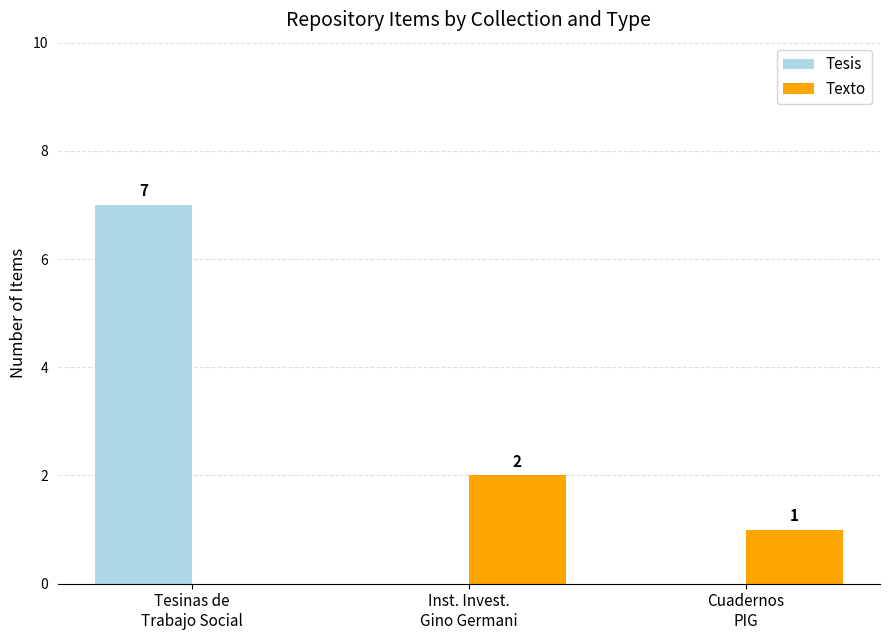

Which series has the largest total across all categories?

Tesis